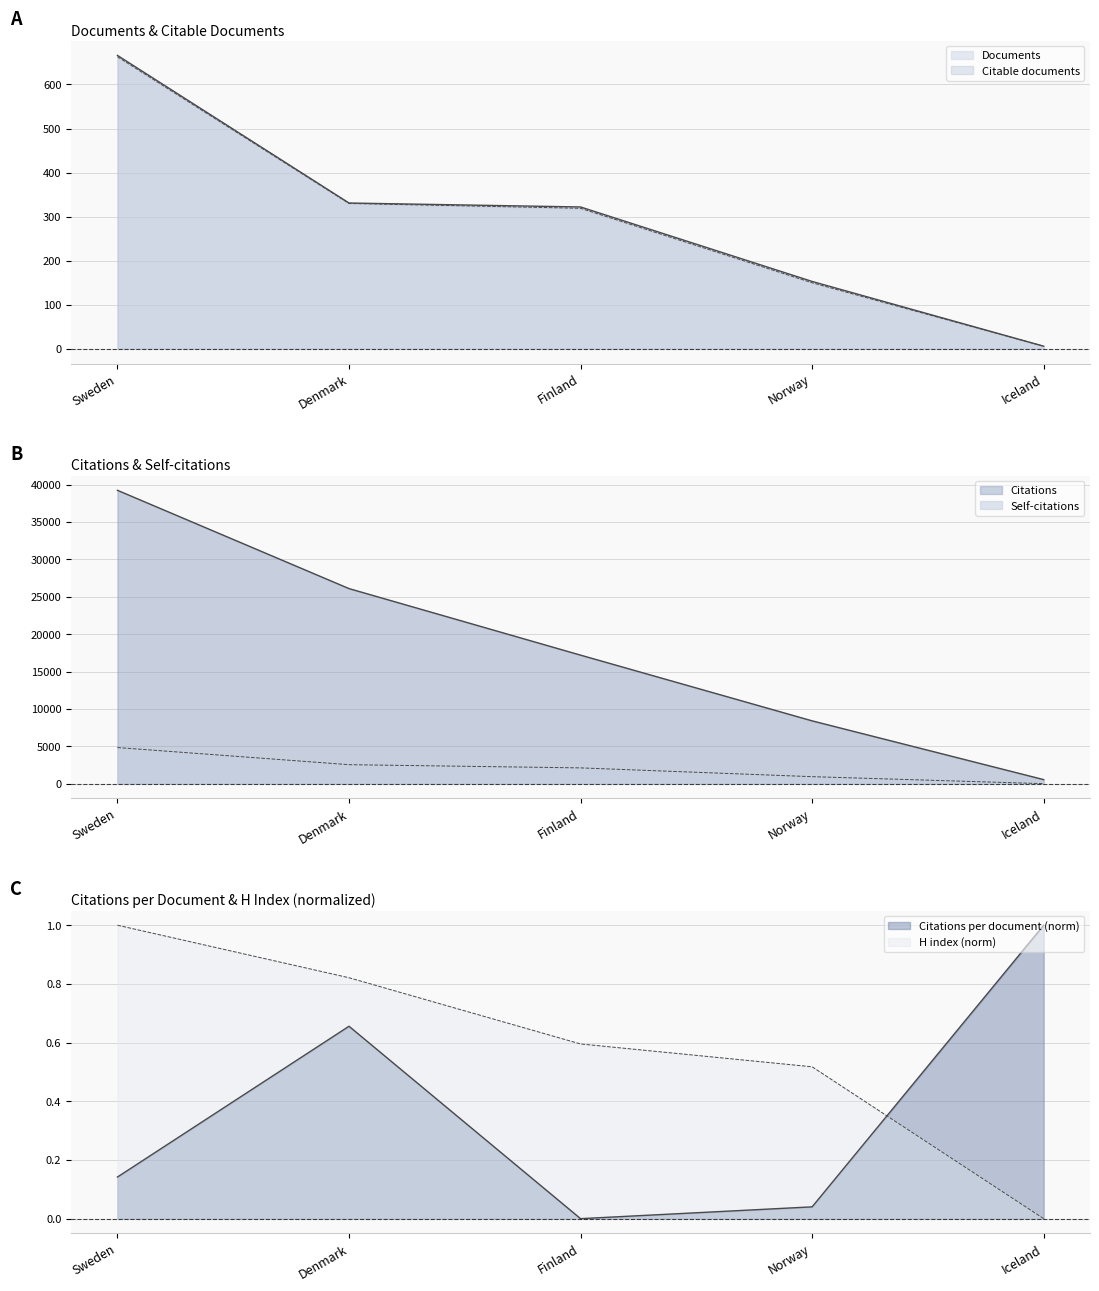

What is the label of the 3rd point from the right?

Finland